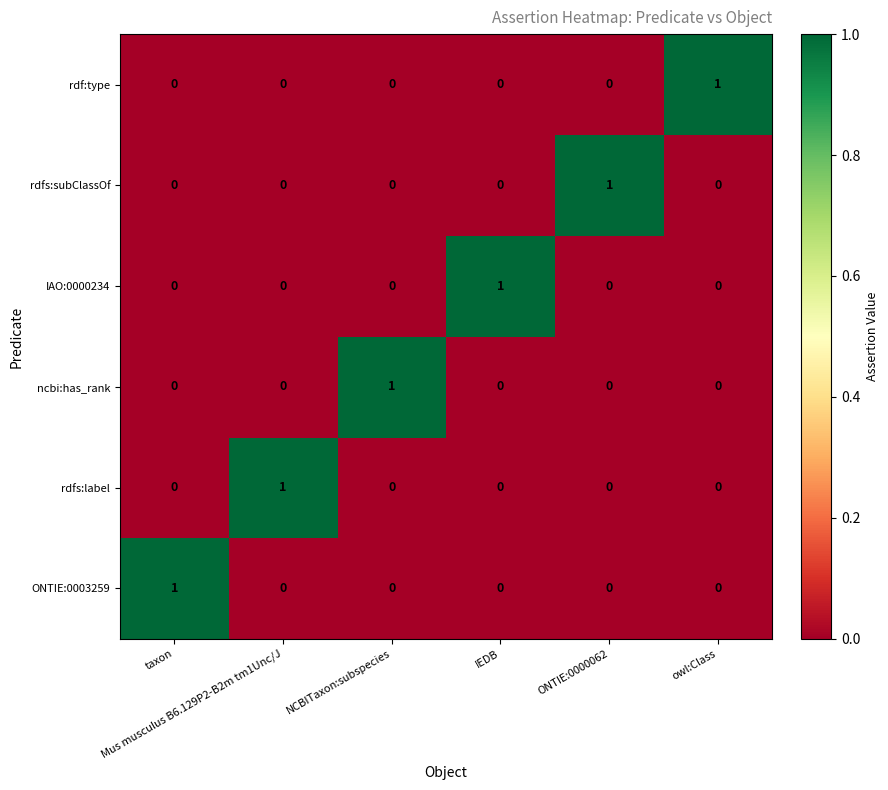

Count the rdf:type values in the range 0 to 1.

6